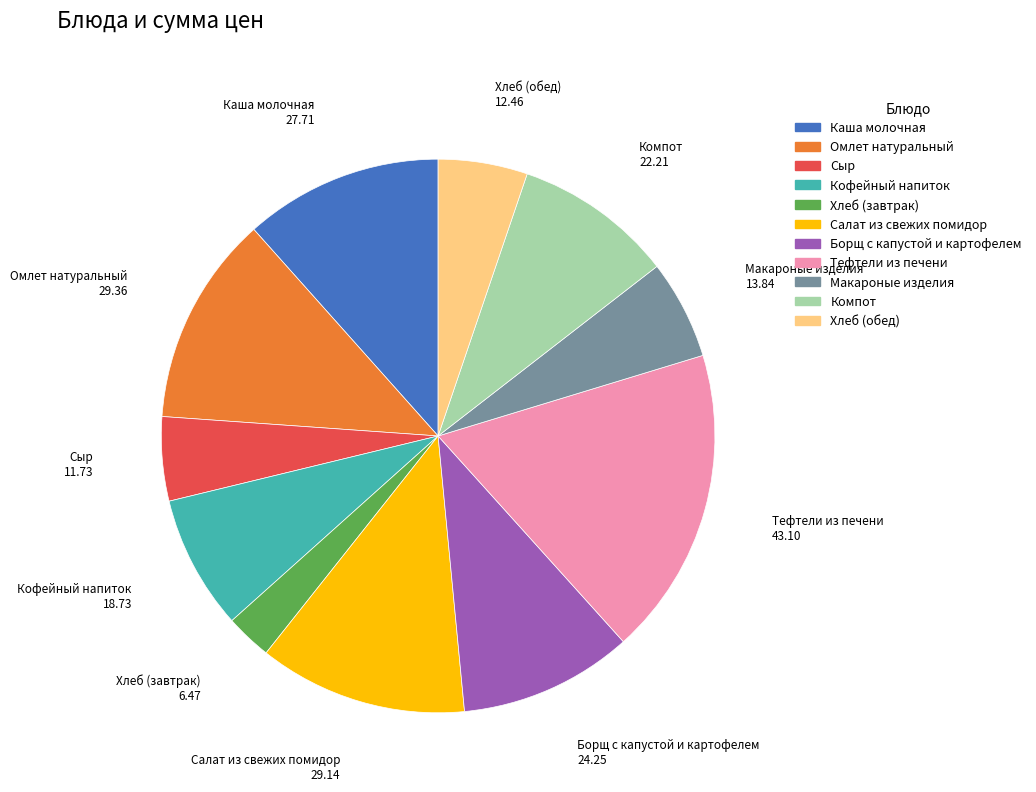

Do Салат из свежих помидор and Хлеб (обед) together represent more than half of the pie?

No